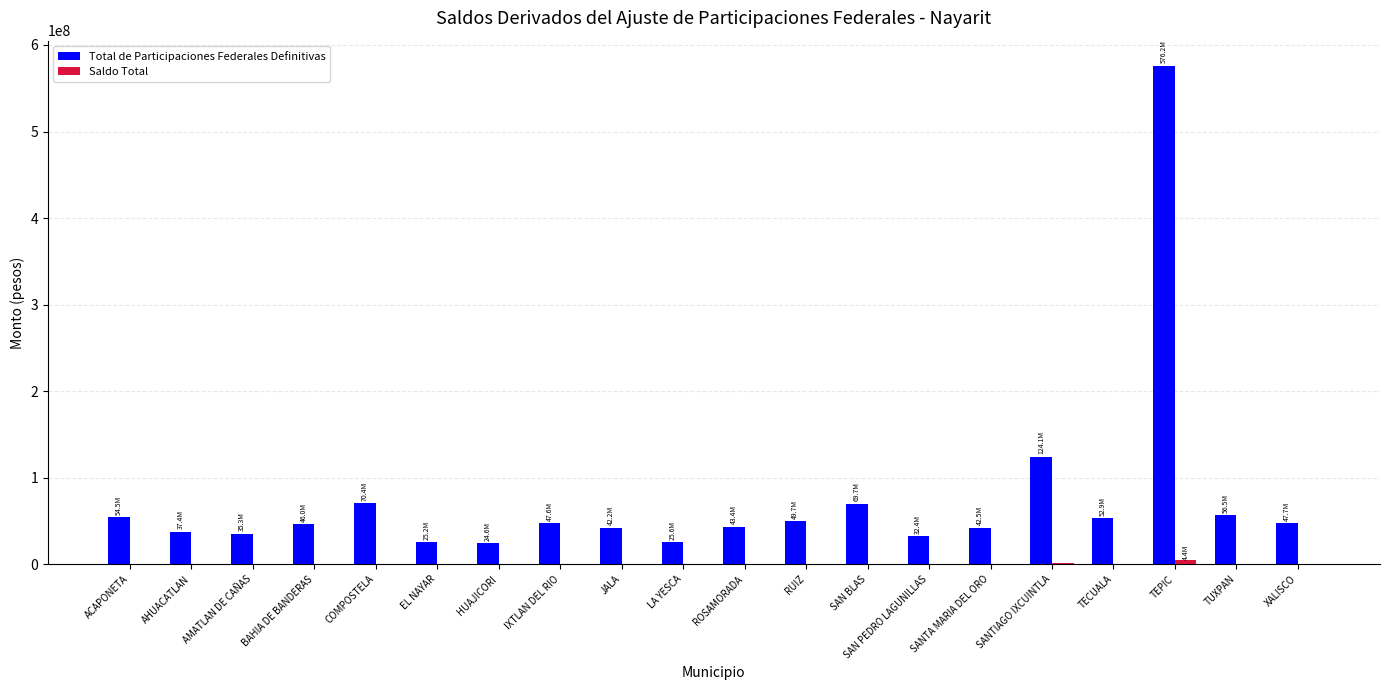

What is the highest value of the Total de Participaciones Federales Definitivas series?

576169288